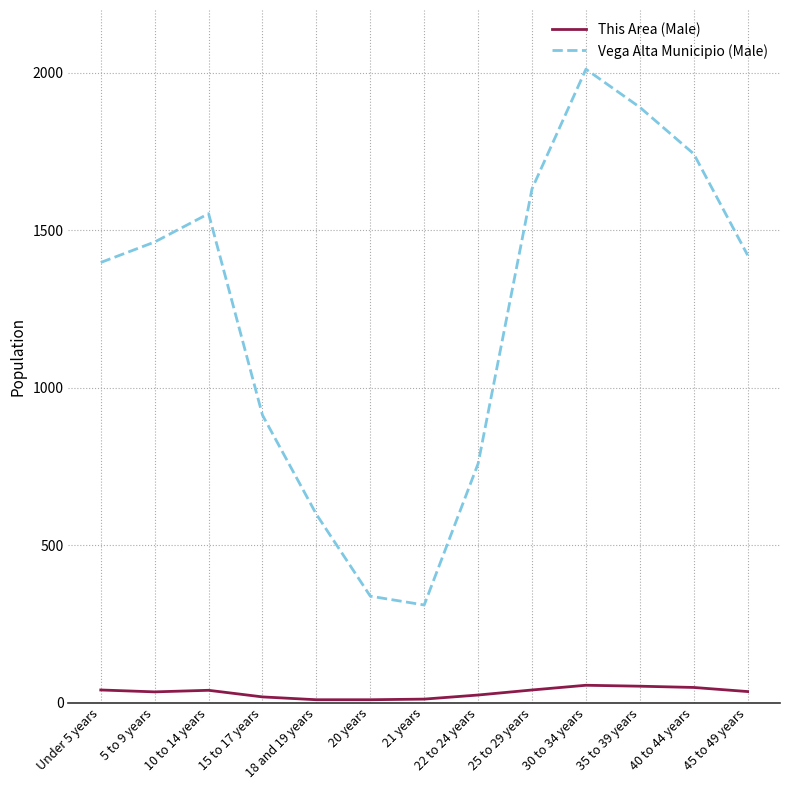

The This Area (Male) series shows 9 at 20 years. True or false?

True